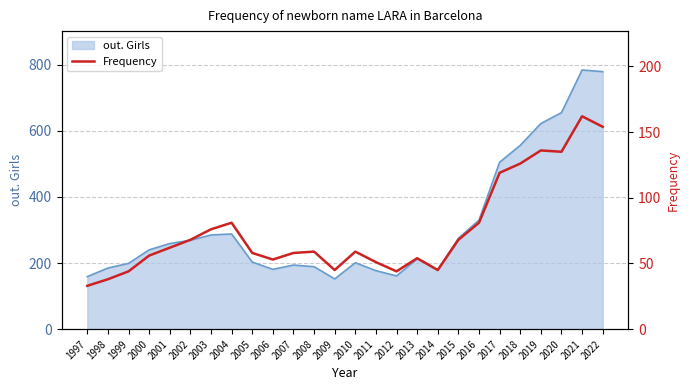

Reading left to right, transcribe all the data shown in this chart.

1997=33	1998=38	1999=44	2000=56	2001=62	2002=68	2003=76	2004=81	2005=58	2006=53	2007=58	2008=59	2009=45	2010=59	2011=51	2012=44	2013=54	2014=45	2015=68	2016=81	2017=119	2018=126	2019=136	2020=135	2021=162	2022=154